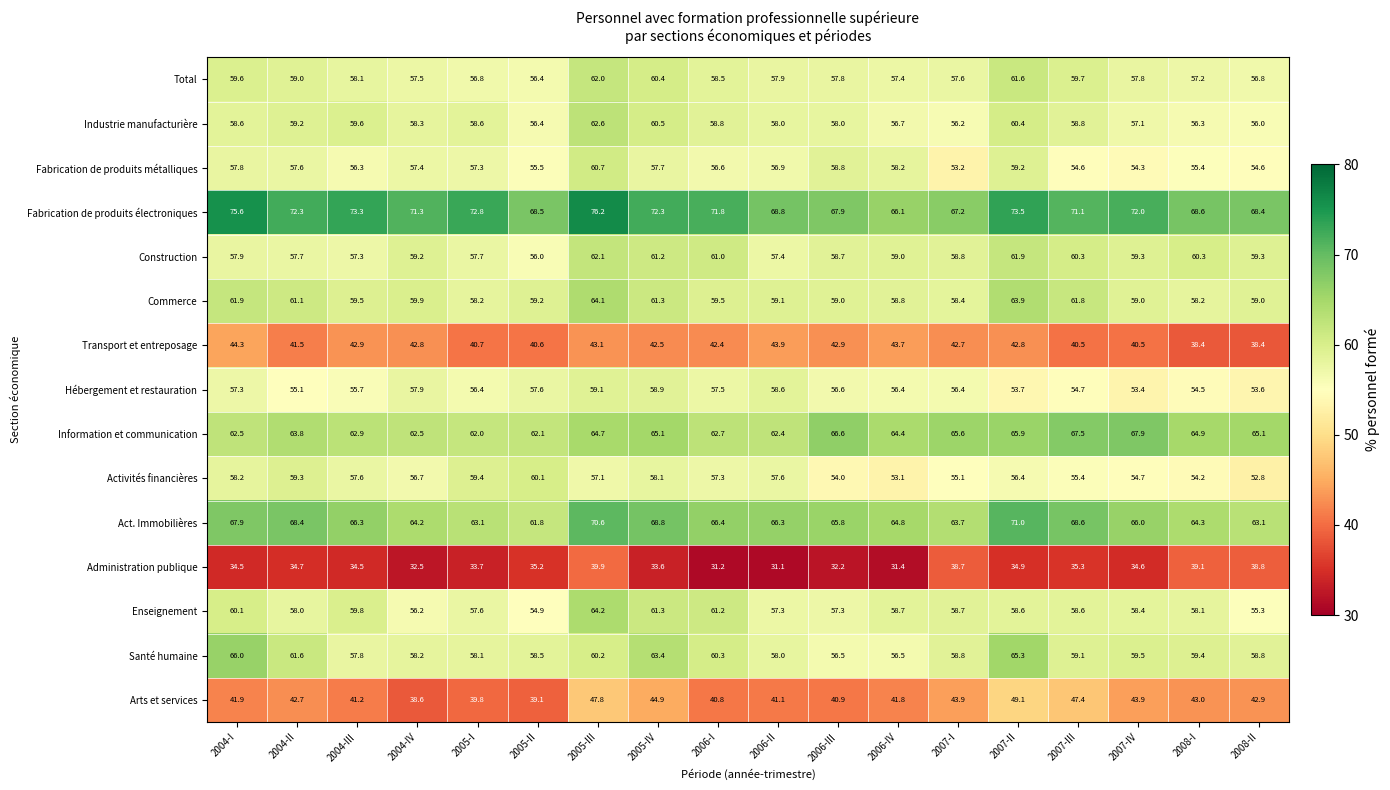

Read the Transport et entreposage value at 2007-IV.

40.5